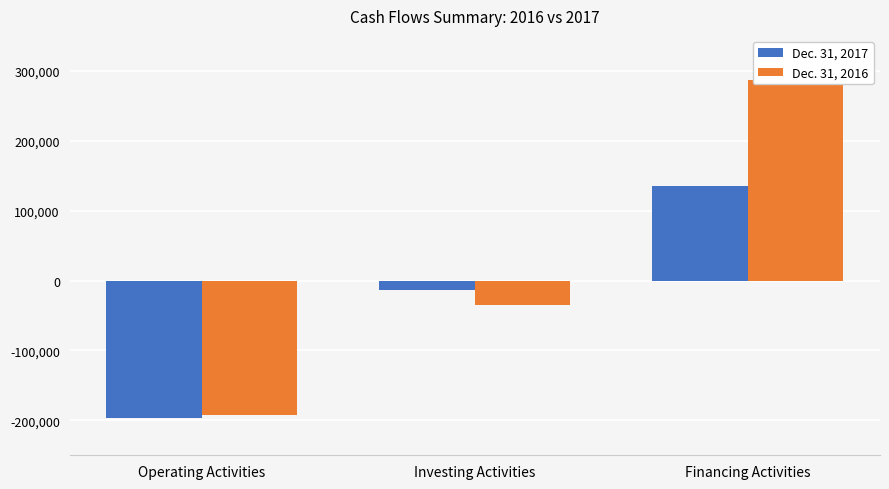

Rank the series by their average value, from highest to lowest.

Dec. 31, 2016, Dec. 31, 2017